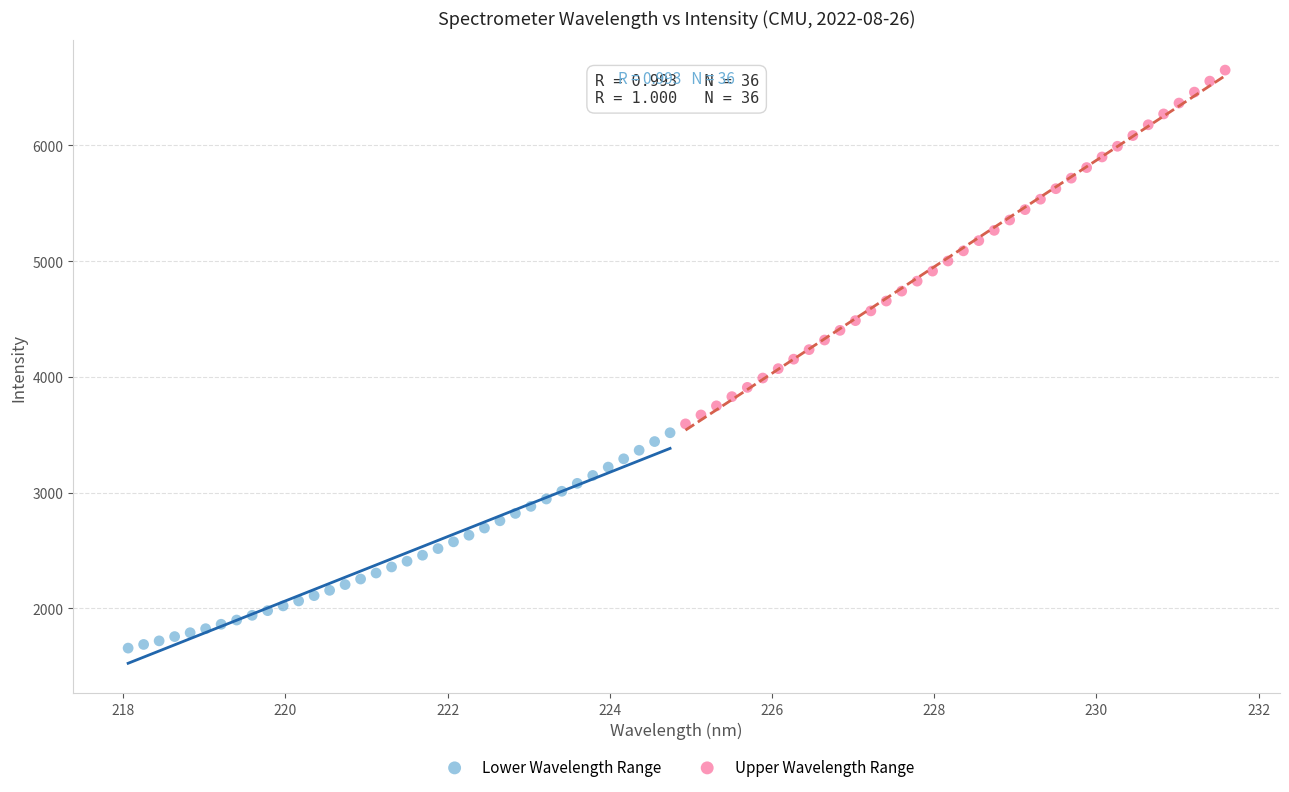

What are all the series names shown in the legend?

Lower Wavelength Range, Upper Wavelength Range